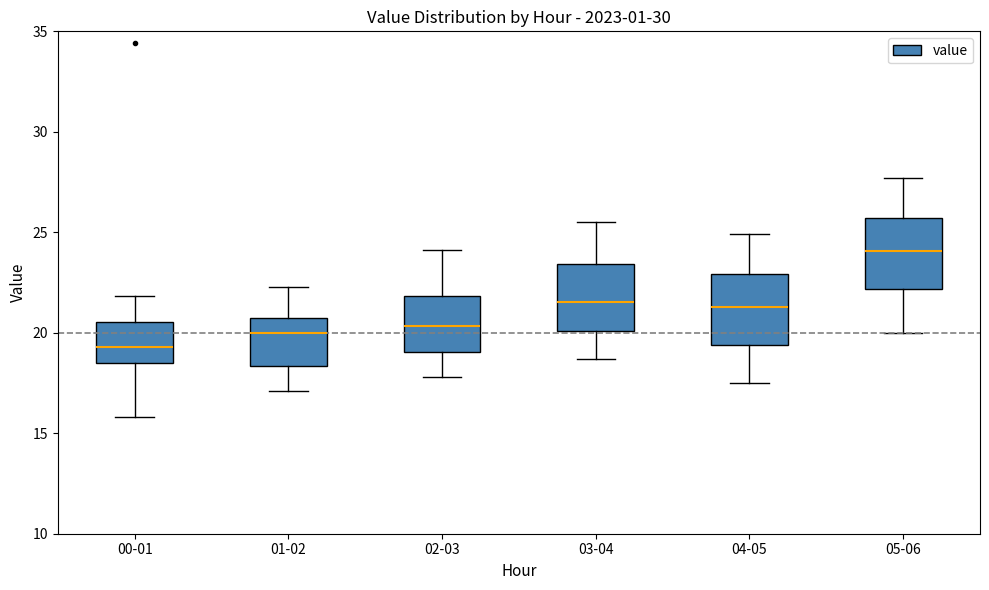

Where does the upper whisker of the box for 00-01 end on the y-axis? The values are not printed on the chart, so give them approximately, as read against the axis.

22.0